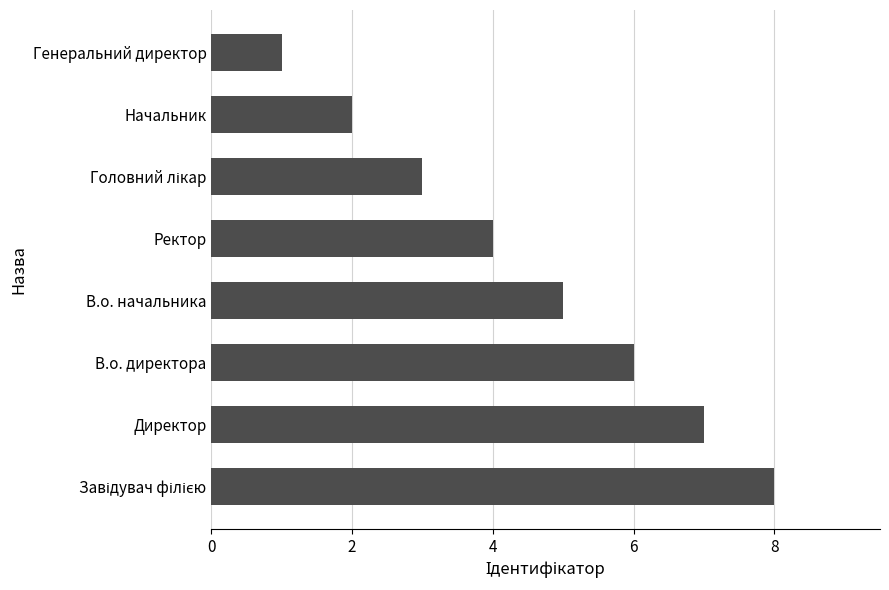

The value at Директор is 9. True or false?

False